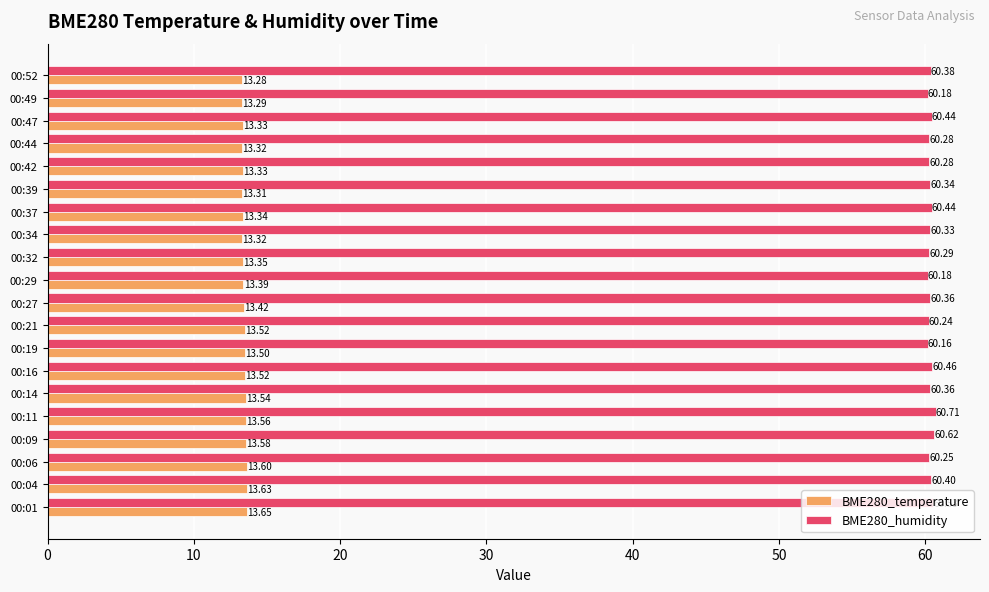

What is the minimum value for BME280_temperature?

13.3